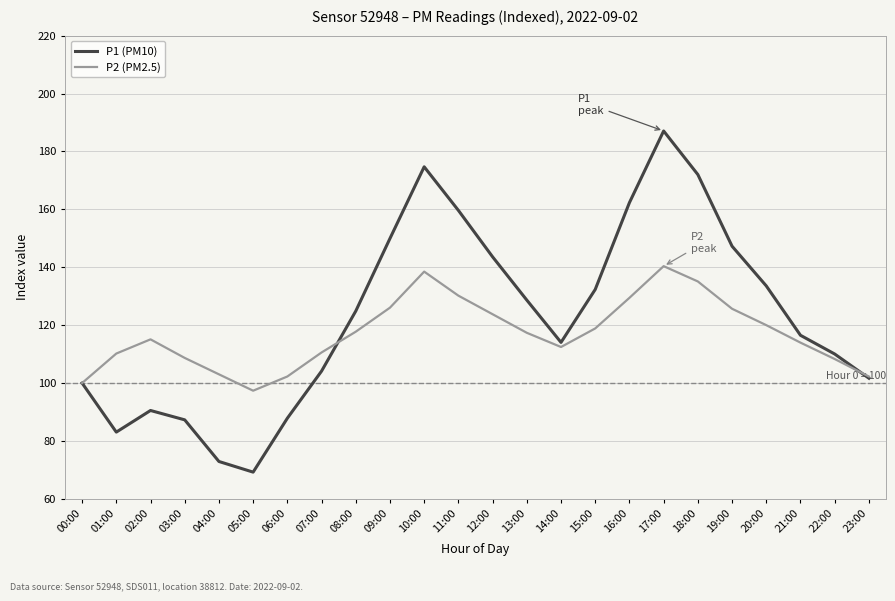

What value does the P1 (PM10) series have at 21:00?

116.5